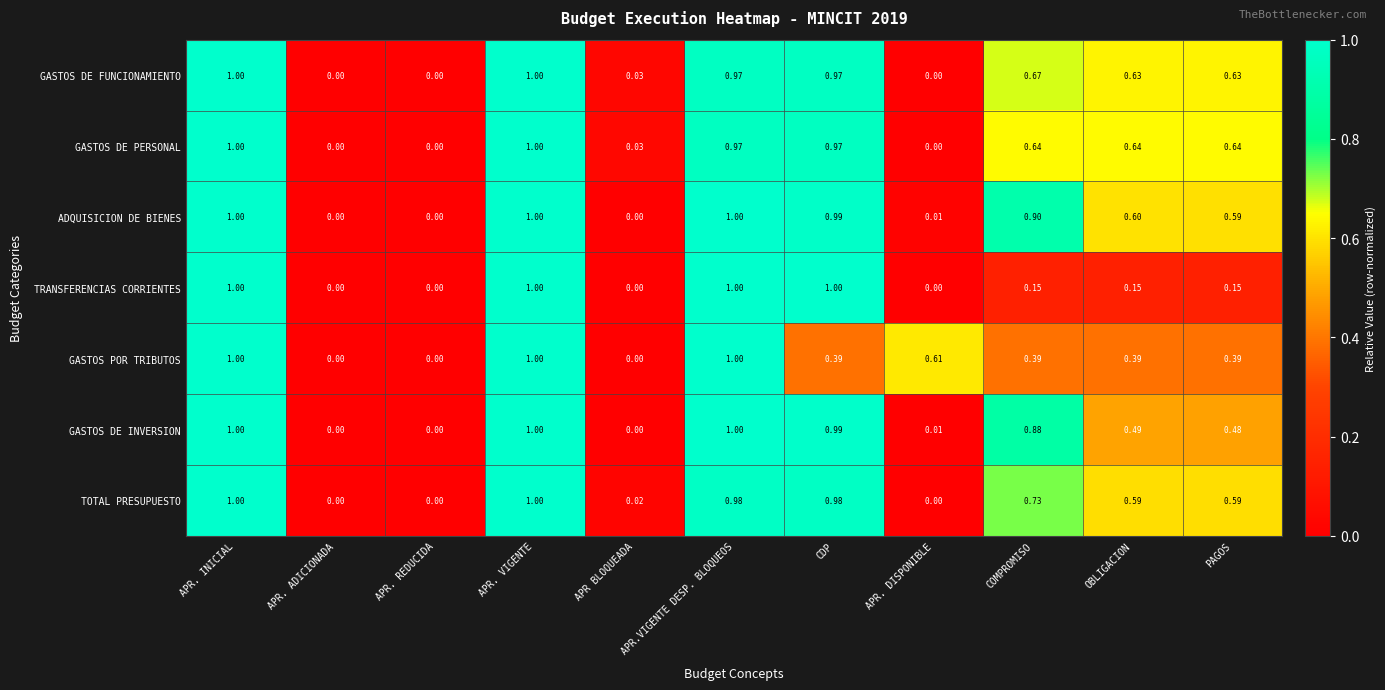

How many positive values does the GASTOS DE INVERSION series have?

8